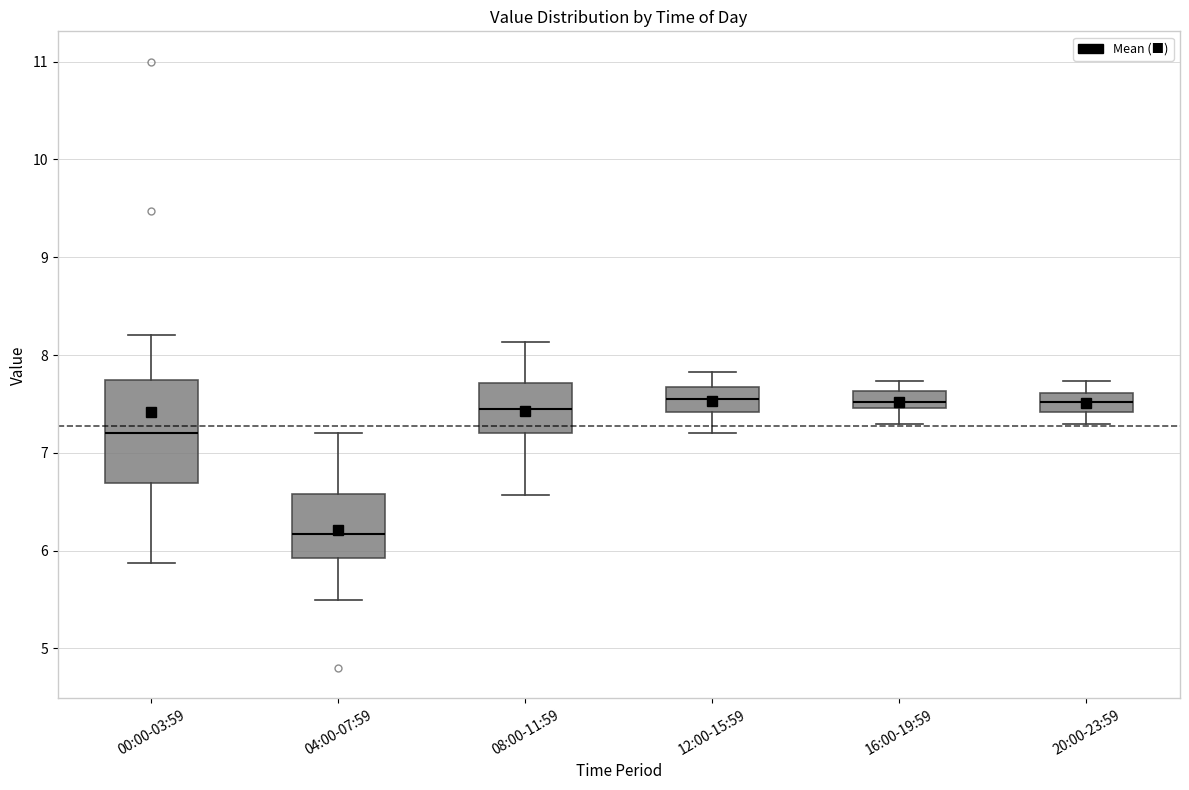

Reading left to right, transcribe this box plot: for each box, give where its median line is, the range the box spans, and where its two whiskers end, as read against the y-axis. The values are not printed on the chart, so give them approximately, as read against the axis.

00:00-03:59: median 7.2, box 6.7 to 7.7, whiskers 5.9 to 8.2
04:00-07:59: median 6.2, box 5.9 to 6.6, whiskers 5.5 to 7.2
08:00-11:59: median 7.5, box 7.2 to 7.7, whiskers 6.6 to 8.1
12:00-15:59: median 7.6, box 7.4 to 7.7, whiskers 7.2 to 7.8
16:00-19:59: median 7.5 (just above the box's lower edge), box 7.5 to 7.6, whiskers 7.3 to 7.7
20:00-23:59: median 7.5, box 7.4 to 7.6, whiskers 7.3 to 7.7